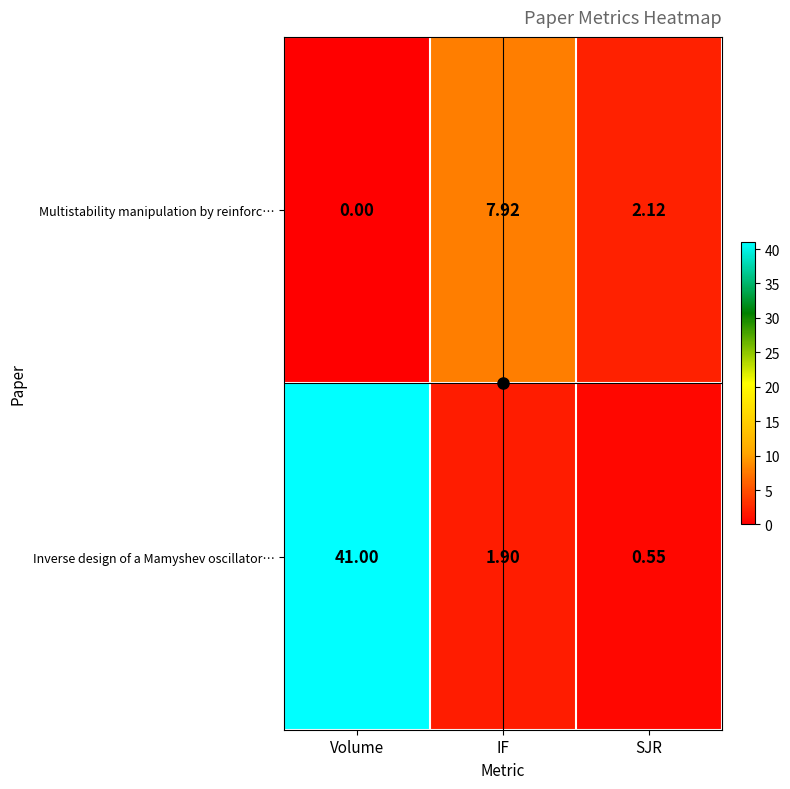

List the series in order of their peak value, highest first.

Inverse design of a Mamyshev oscillator…, Multistability manipulation by reinforc…